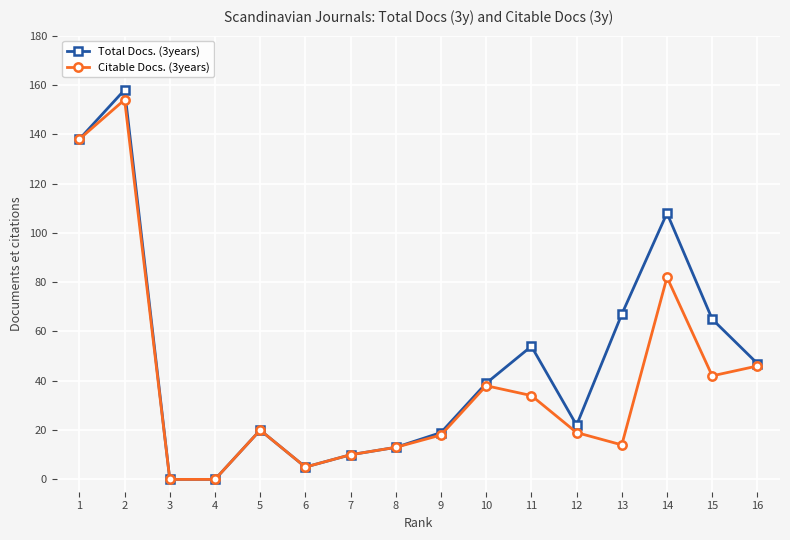

How many lines are shown in the chart?

2